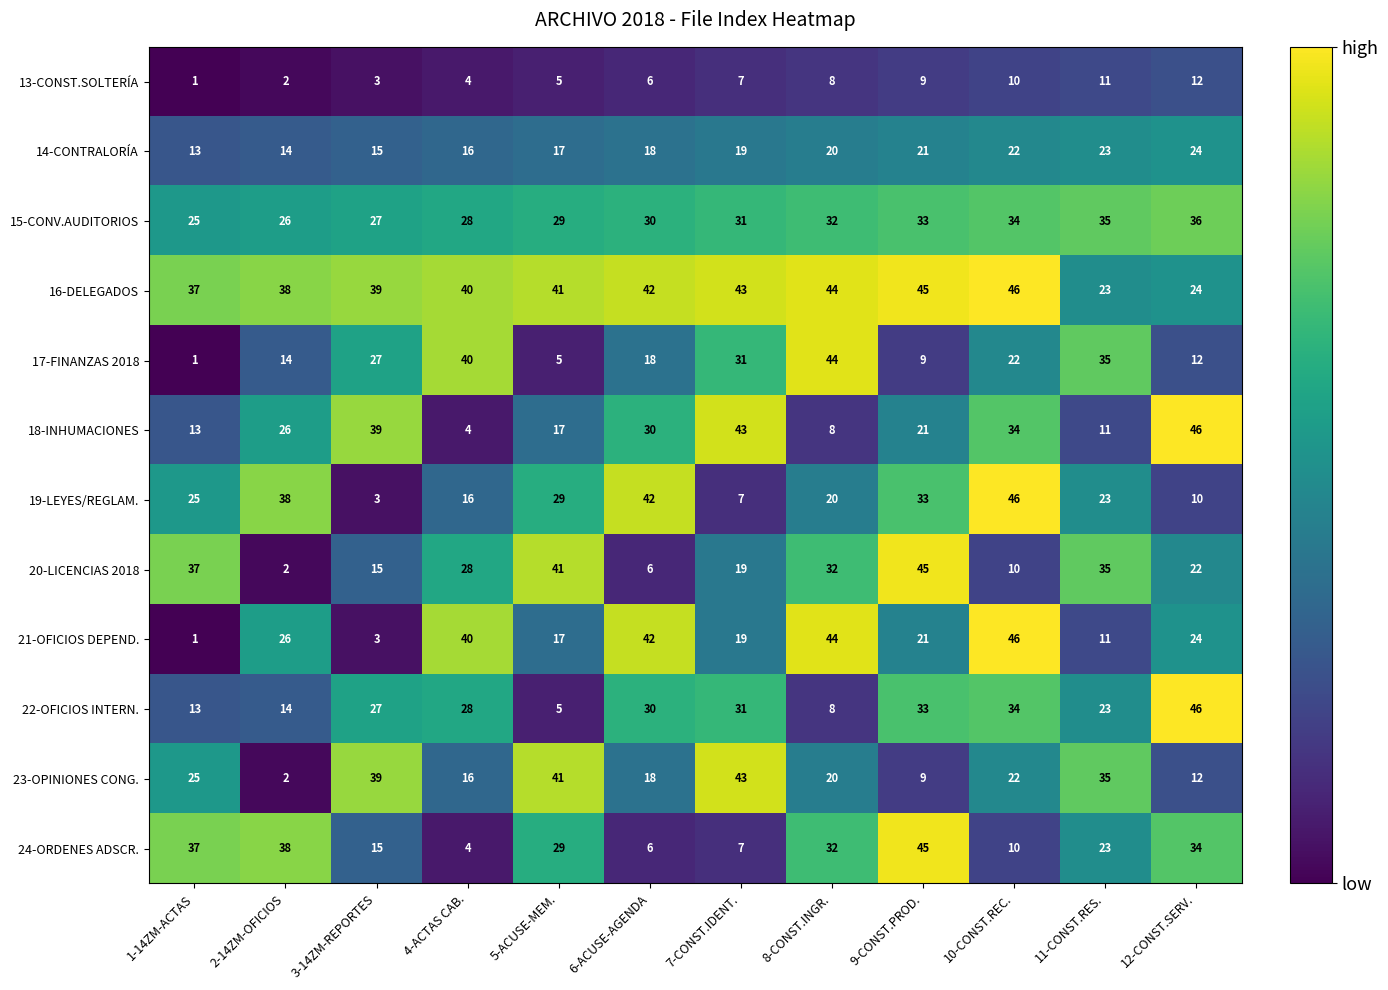

Where does the 24-ORDENES ADSCR. series first go above 29?

1-14ZM-ACTAS